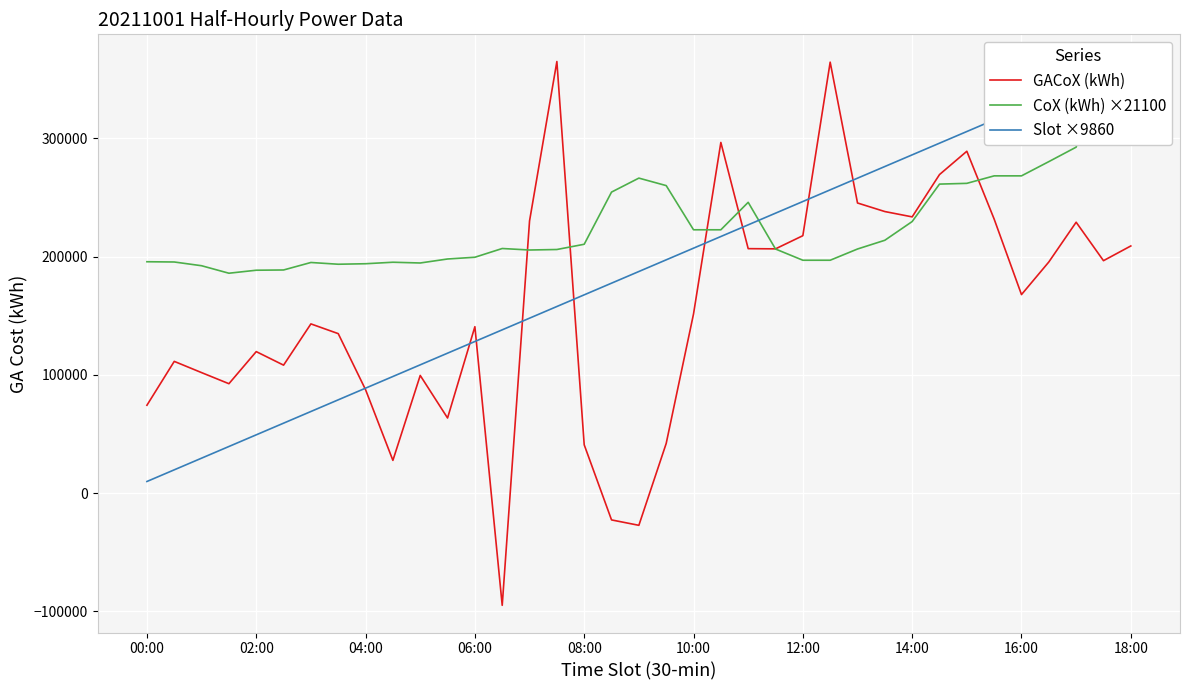

What is the sum of the GACoX (kWh) values at 27 and 33?

433404.0